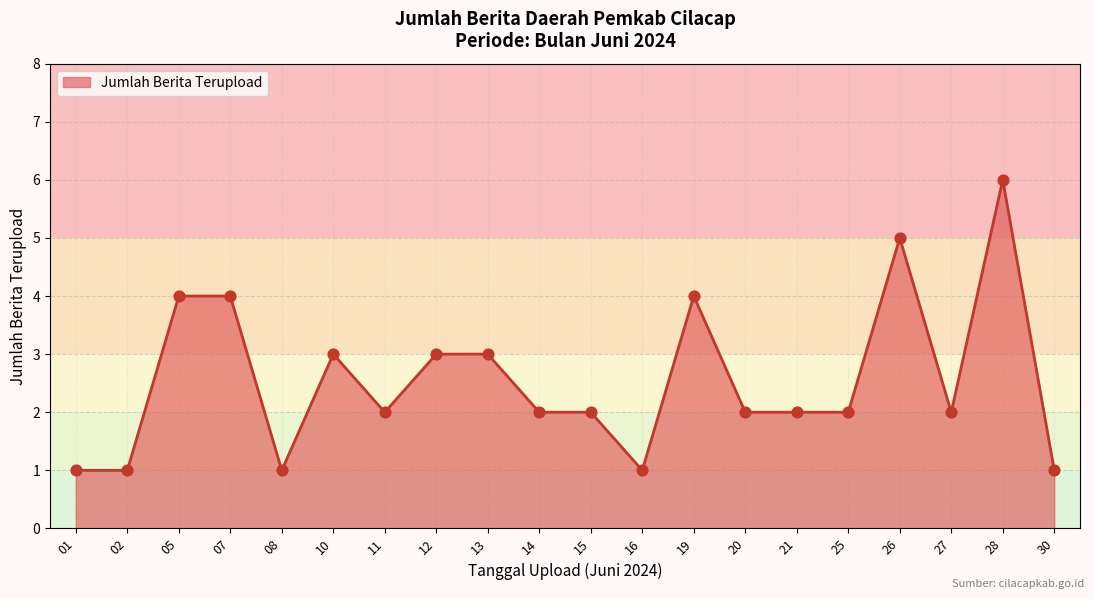

Which has a higher value, 27 or 01?

27